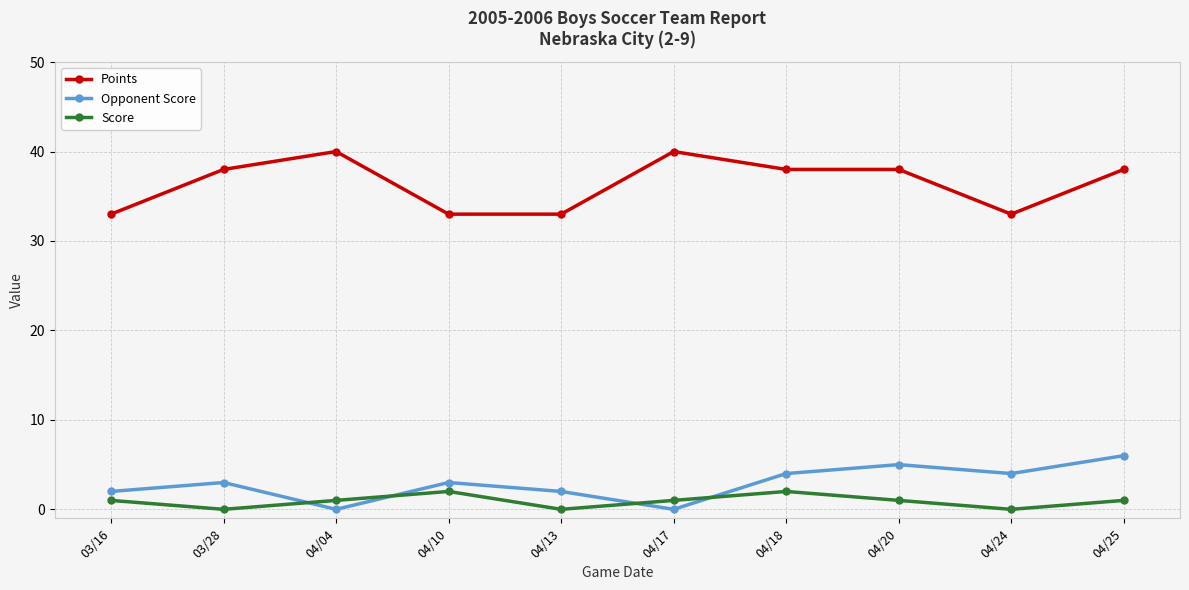

True or false: Opponent Score has a value of 7 at 04/20.

False